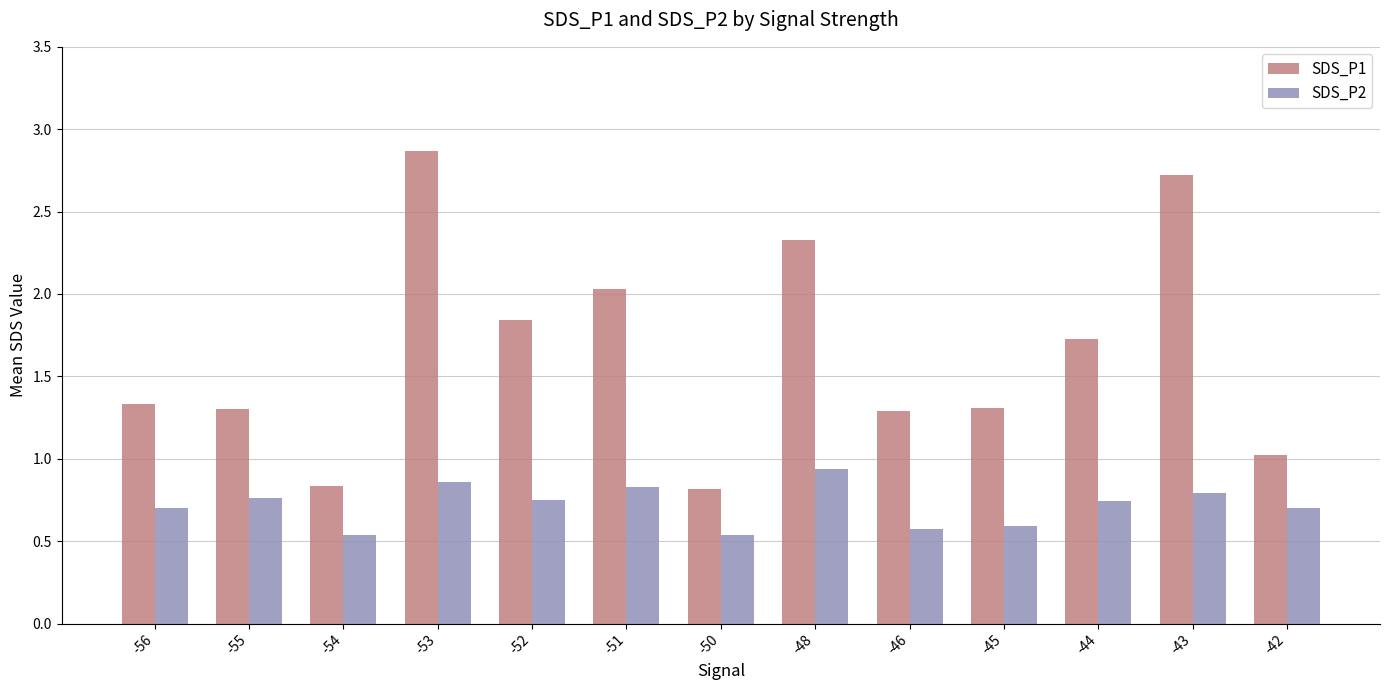

What is the spread (max minus min) of values at -48?

1.4